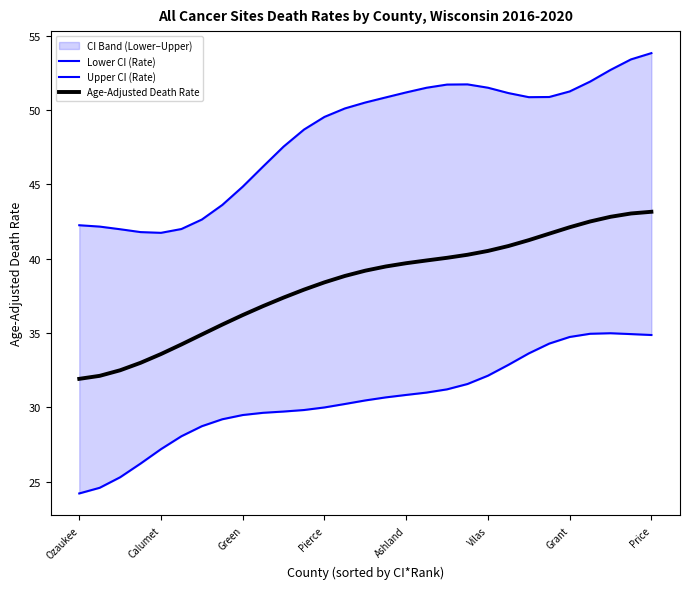

Is it true that Lower CI (Rate) equals 24.2 at Ozaukee?

True